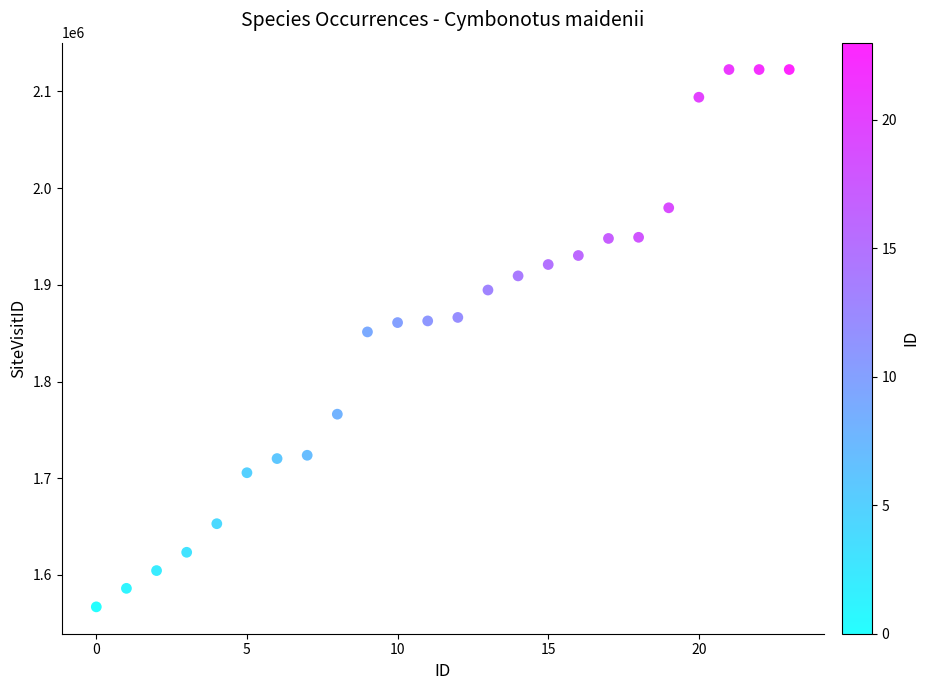

What is the range of Y values (max minus min)?

555423